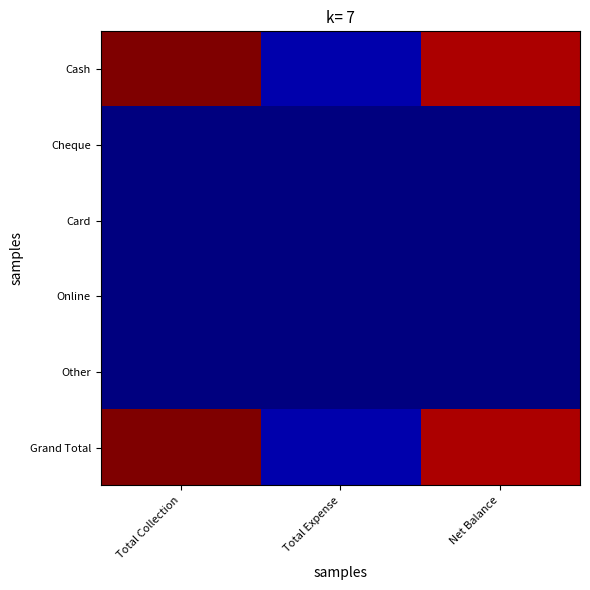

Reading left to right, list all the values displayed in this chart.

Cash: Total Collection=24500	Total Expense=1000	Net Balance=23500
Cheque: Total Collection=0	Total Expense=0	Net Balance=0
Card: Total Collection=0	Total Expense=0	Net Balance=0
Online: Total Collection=0	Total Expense=0	Net Balance=0
Other: Total Collection=0	Total Expense=0	Net Balance=0
Grand Total: Total Collection=24500	Total Expense=1000	Net Balance=23500